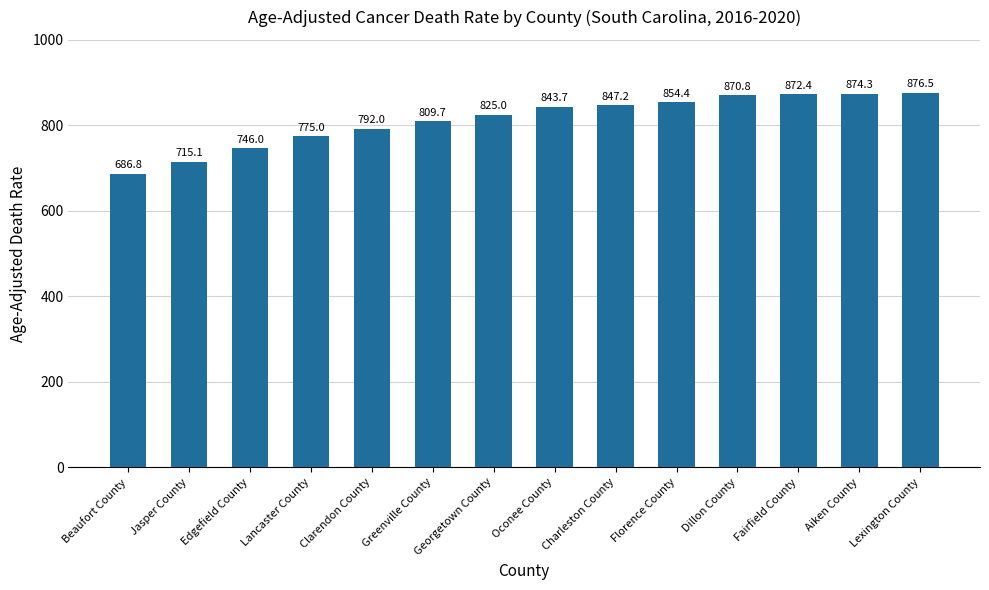

What is the difference between the values at Fairfield County and Dillon County?

1.6